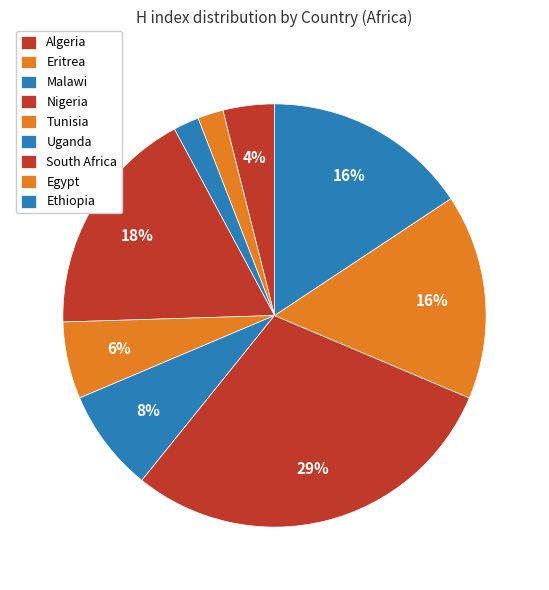

Rank the categories by value from highest to lowest.

South Africa, Nigeria, Egypt, Ethiopia, Uganda, Tunisia, Algeria, Eritrea, Malawi